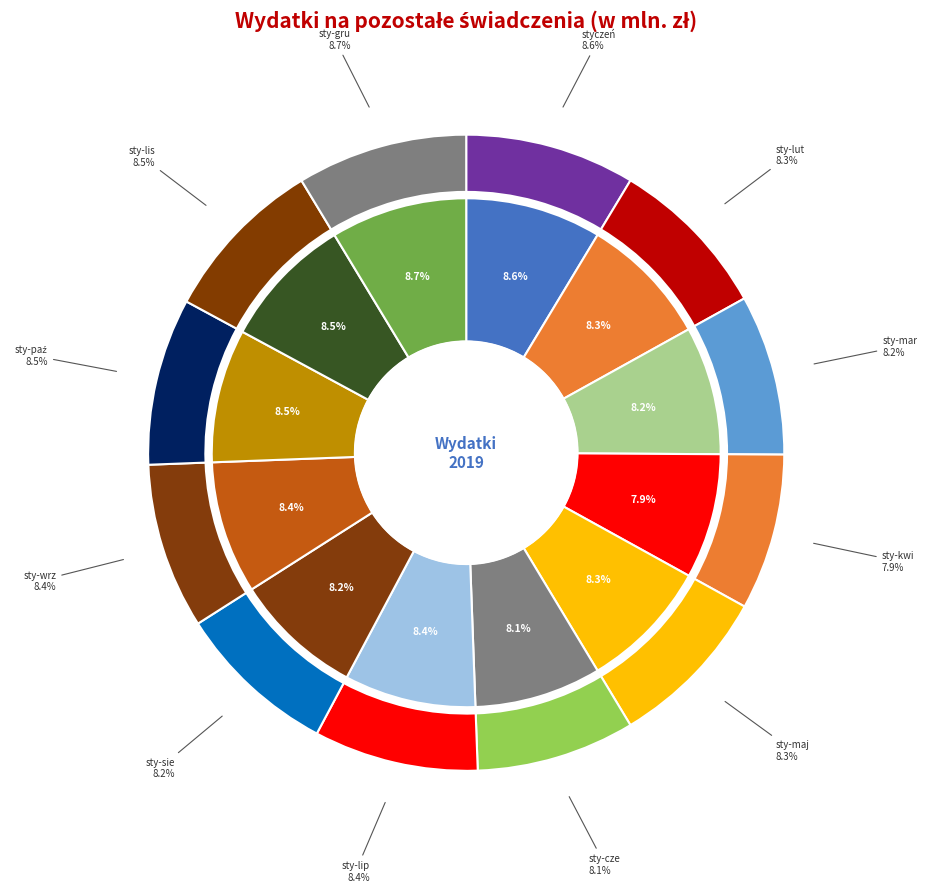

Combined, do 6 and 1 account for over 50%?

No